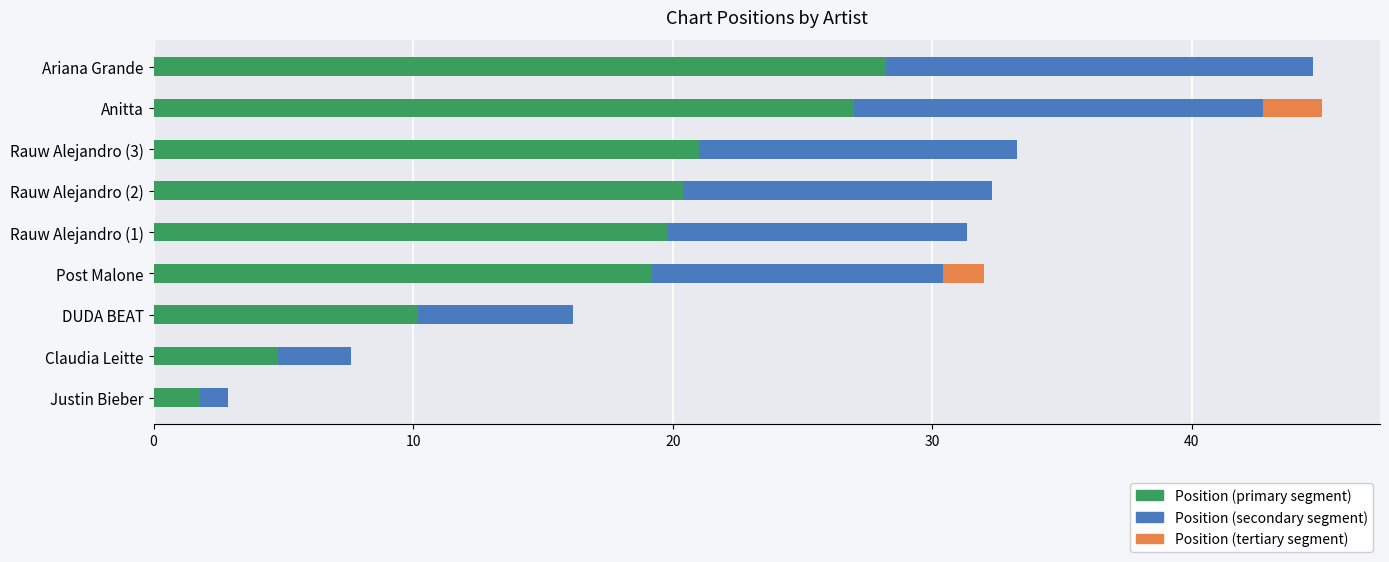

What is the approximate value of Position (primary segment) at Ariana Grande?

28.2